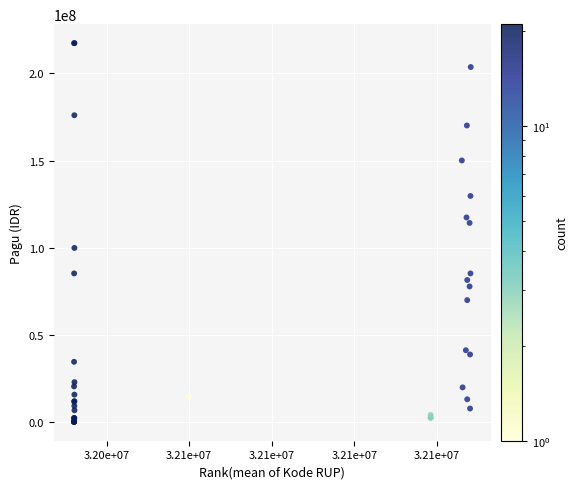

What Y value in the scatter plot is closest to 108830000?

114296000